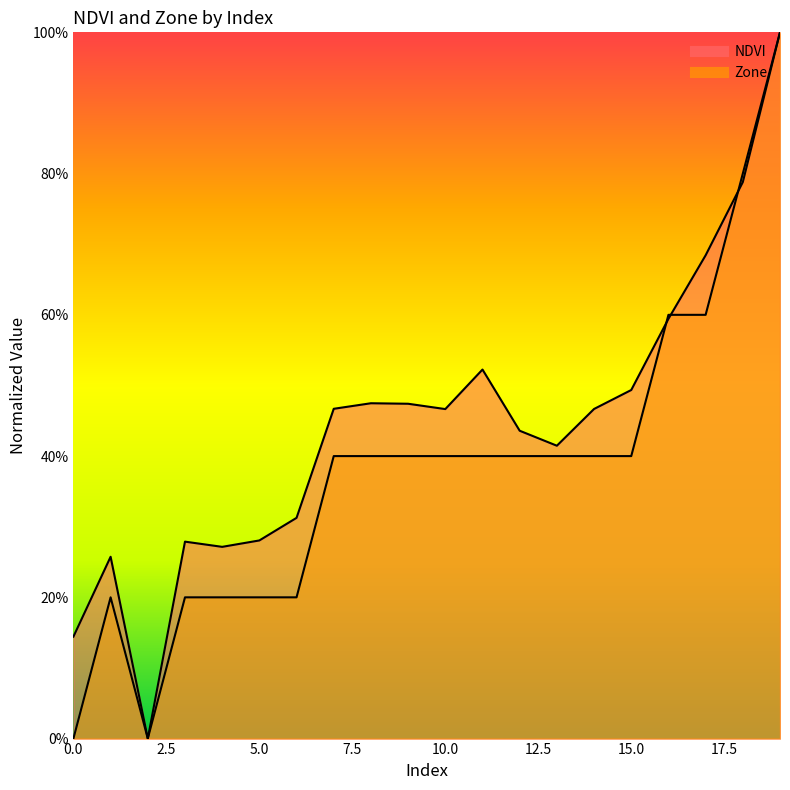

What is the sum of the NDVI values at 12 and 18?

1.2